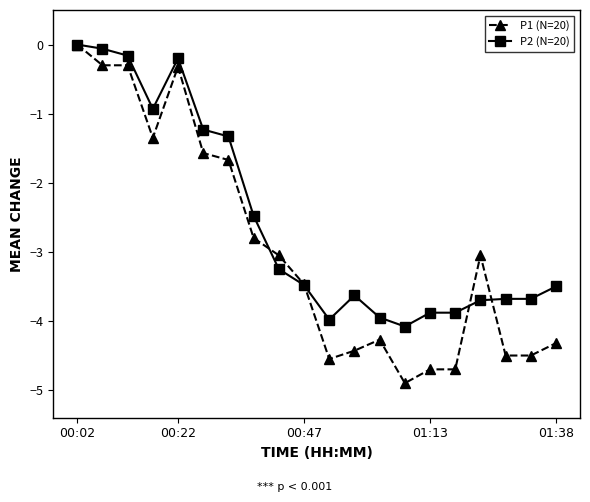

Which series has the largest total across all categories?

P2 (N=20)